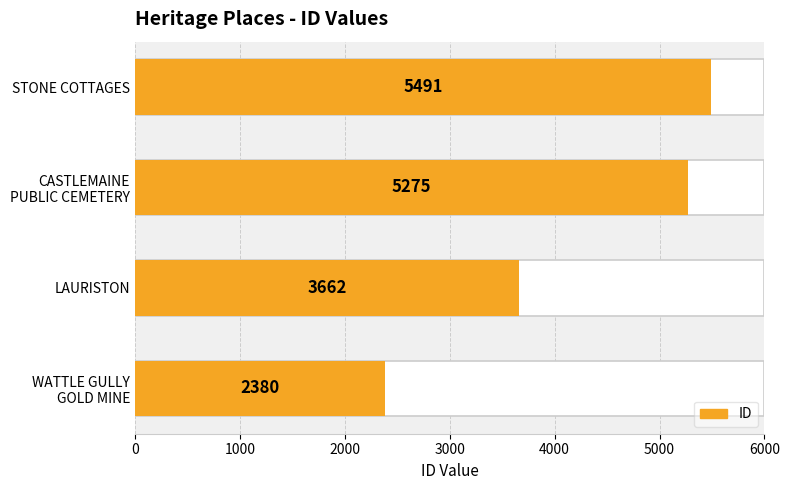

What is the change in value from LAURISTON to STONE COTTAGES?

+1829